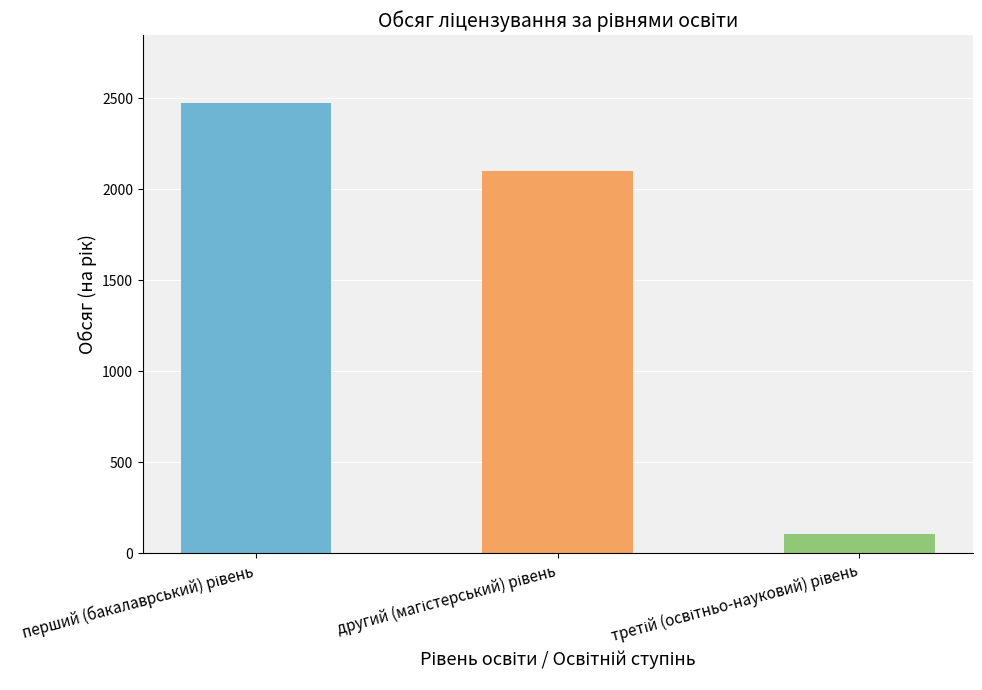

Are the bars grouped side by side (vs. stacked)?

No